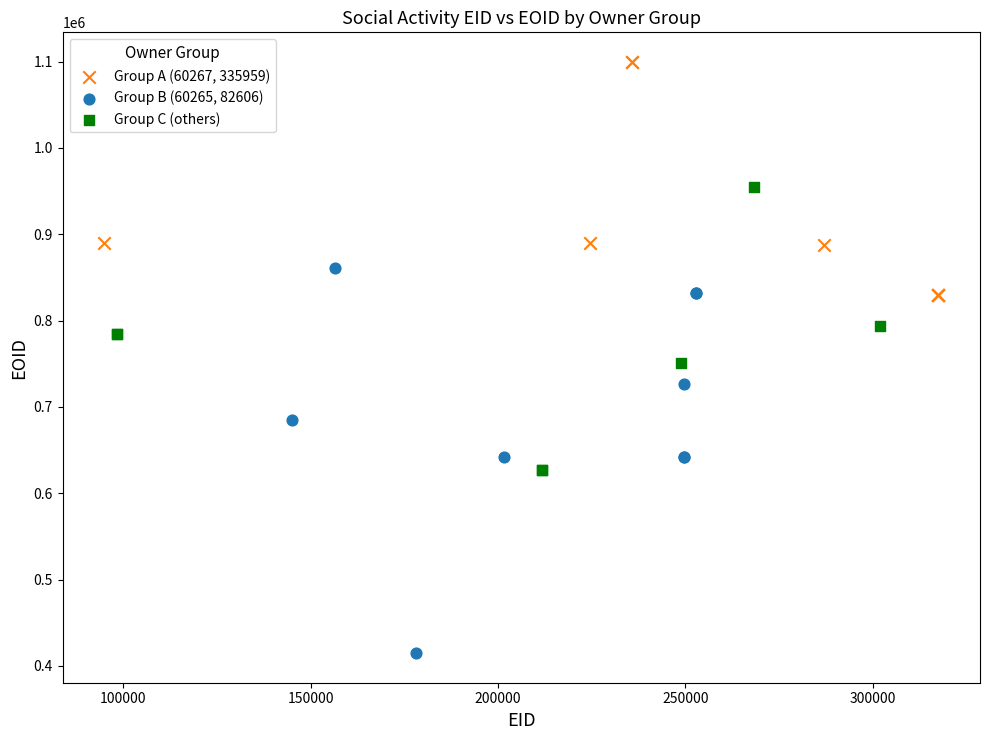

What are all the series names shown in the legend?

Group A (60267, 335959), Group B (60265, 82606), Group C (others)